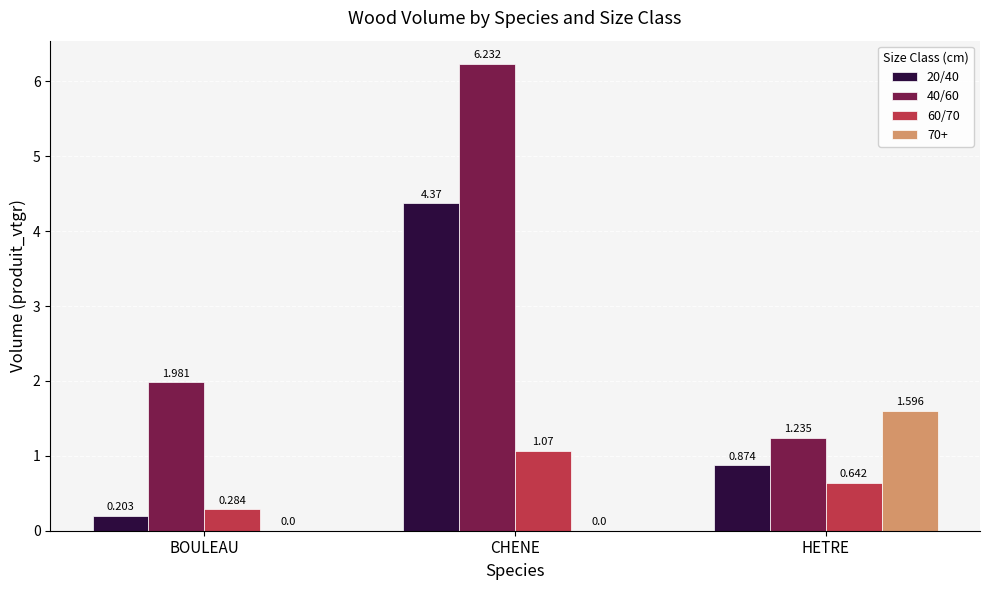

Count the number of data series in this chart.

4